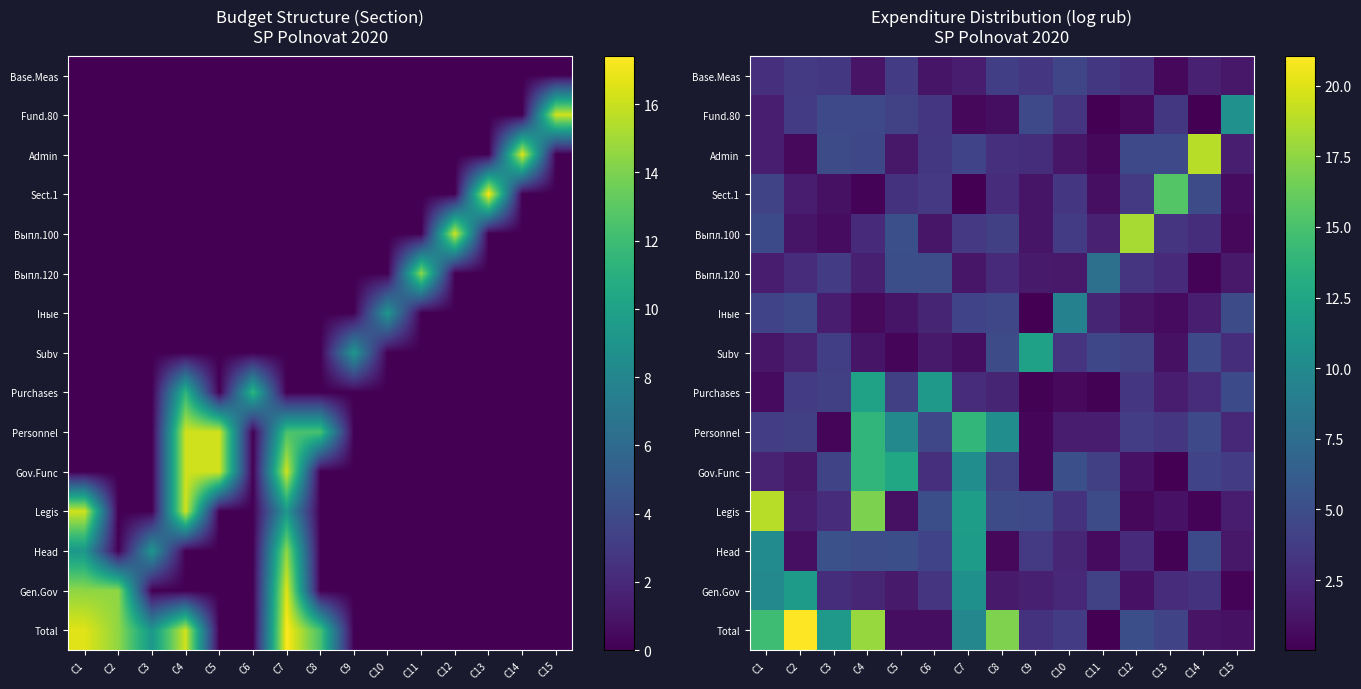

How many data points in Head are less than 3?

7